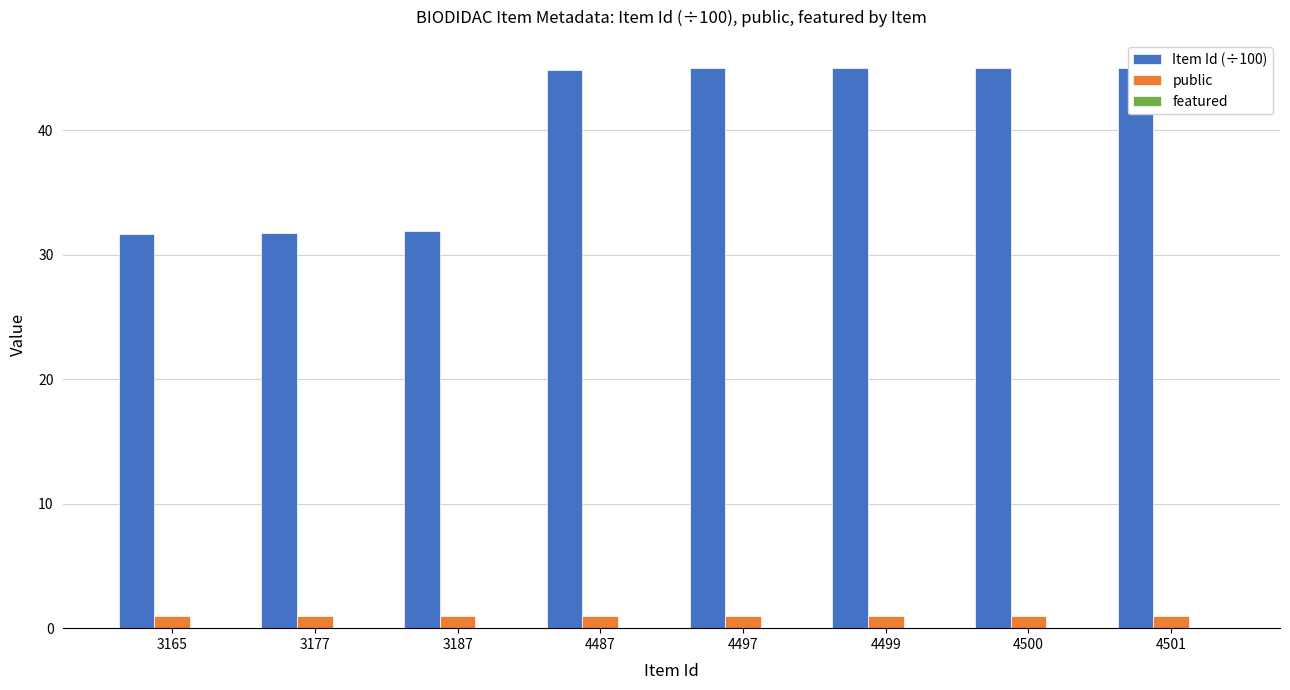

What is the spread (max minus min) of values at 4497?

45.0